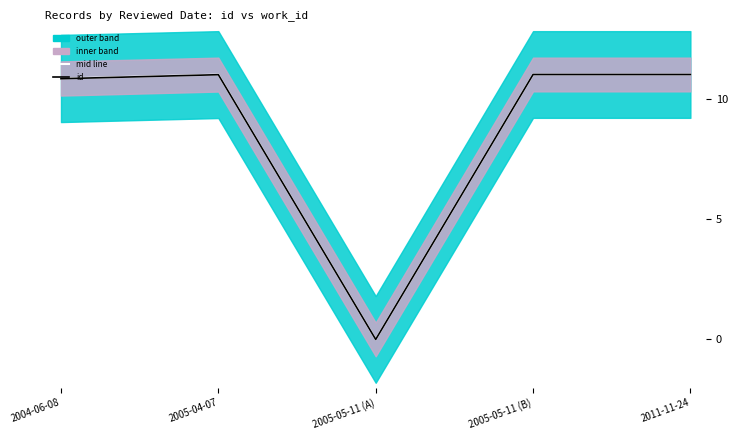

Reading left to right, what are all the values shown in this chart?

mid line: 10.8	11.0	0.0	11.0	11.0
id: 10.8	11.0	0.0	11.0	11.0